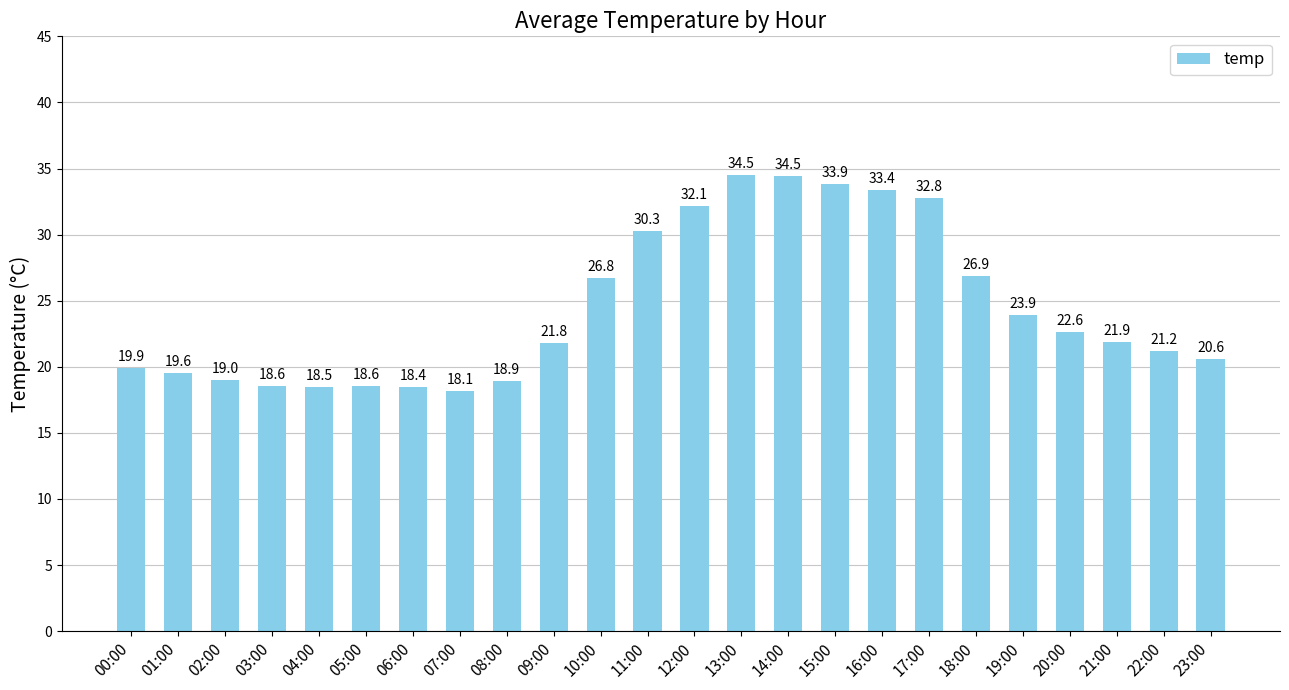

What is the maximum value shown in the chart?

34.5